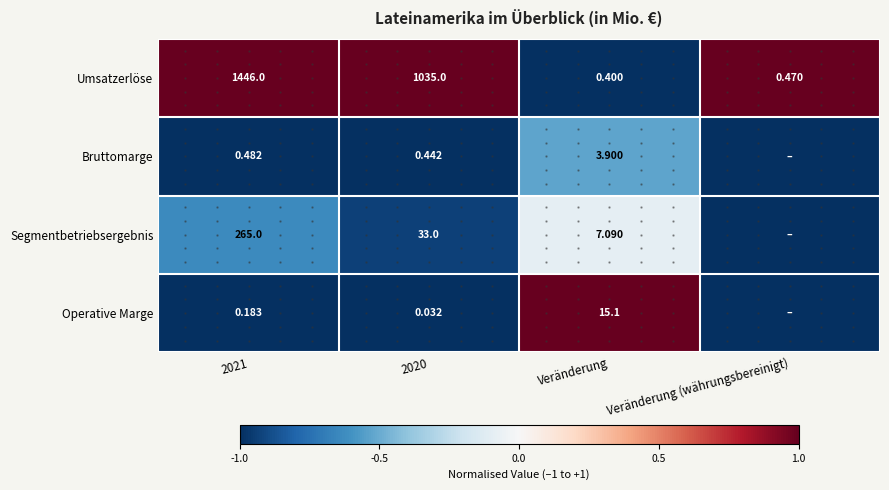

What is the total value across all series at 2021?

1711.7